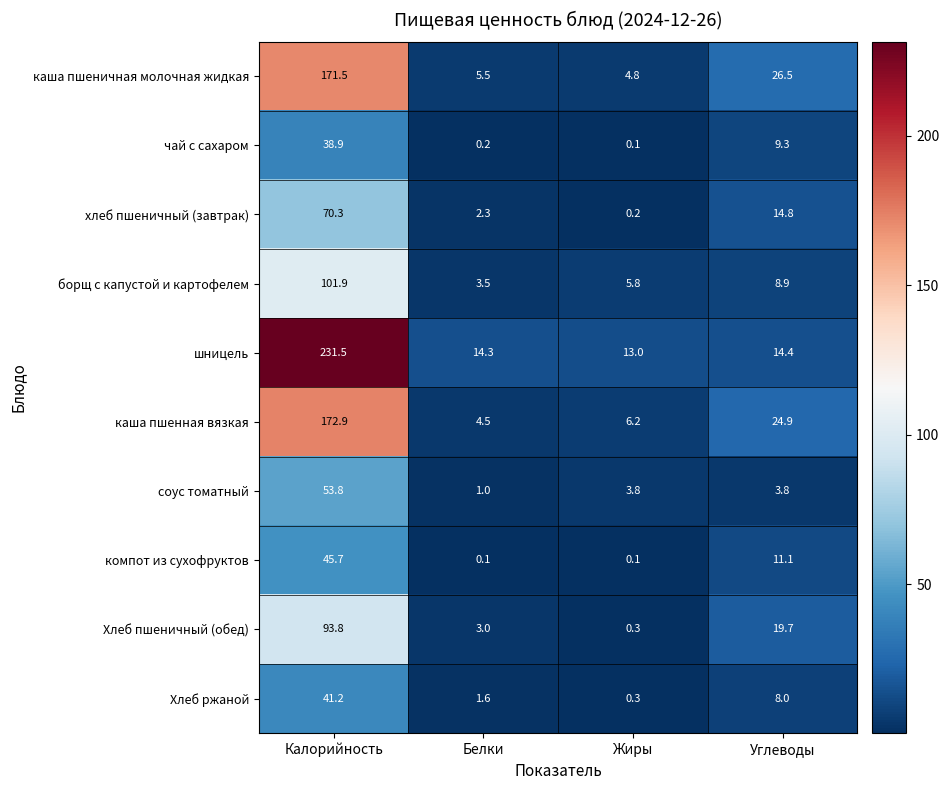

Which series has the largest range (max minus min)?

шницель